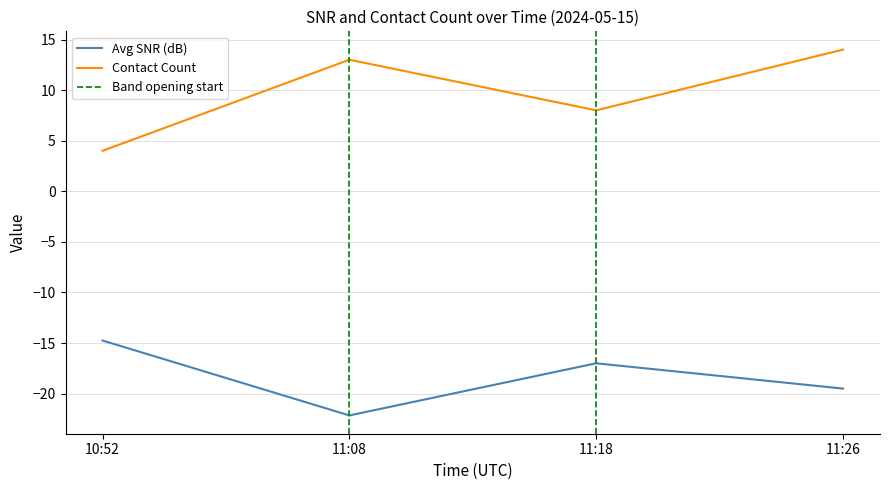

At which label is Avg SNR closest to -21?

11:08